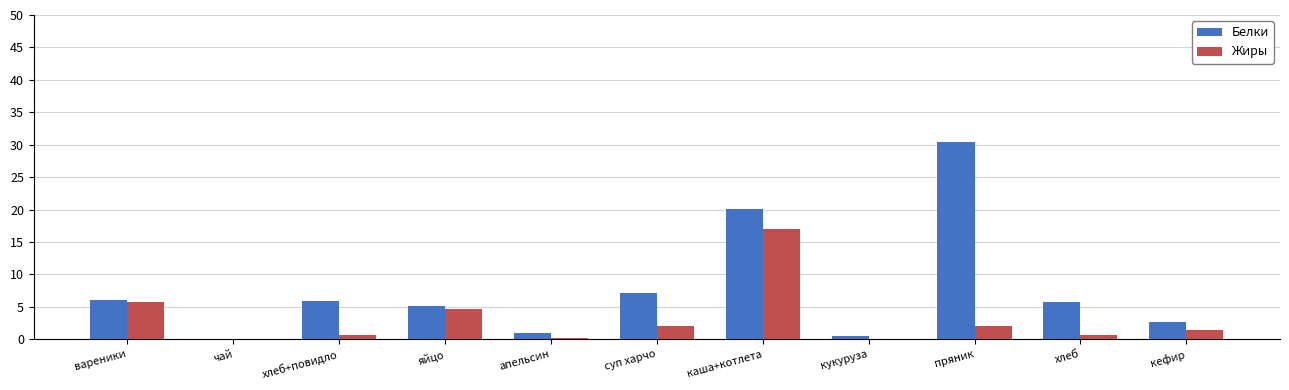

At which label is Жиры closest to 8?

вареники